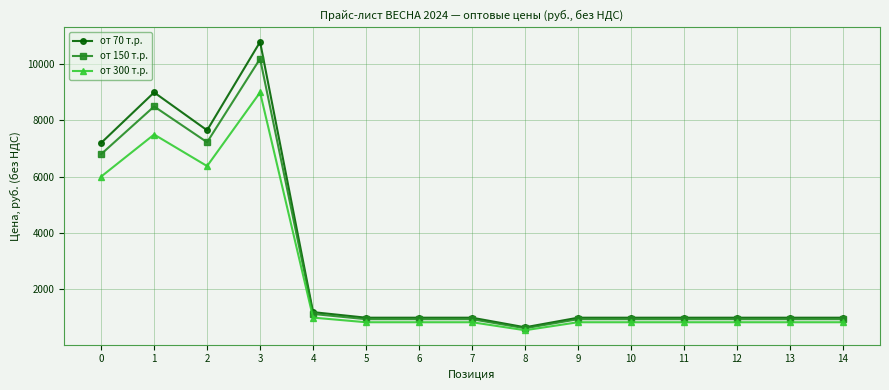

What is the spread (max minus min) of values at 12?

162